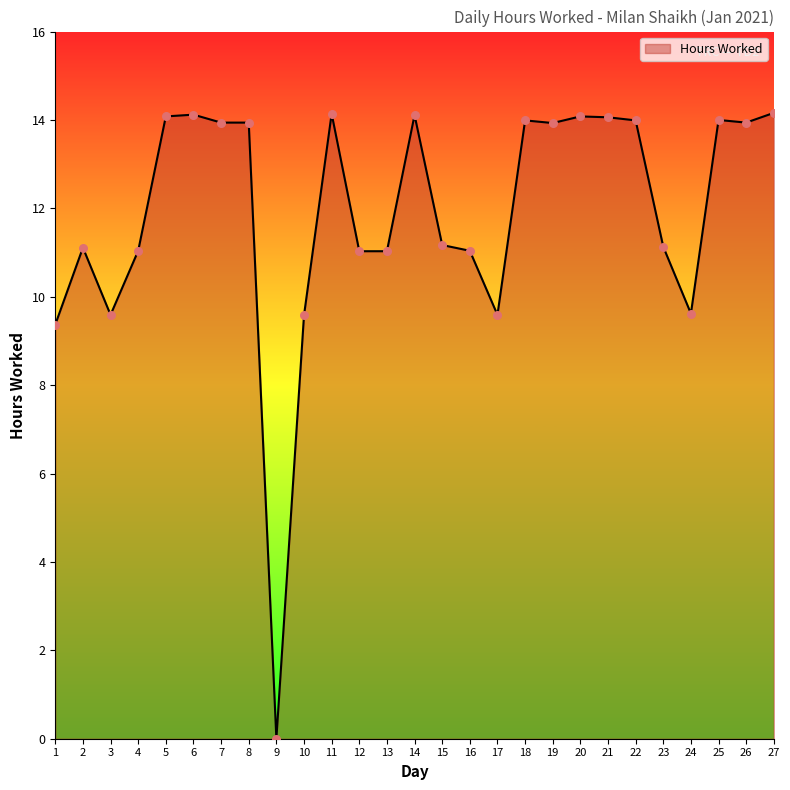

What is the change in value from 9 to 12?

+11.0